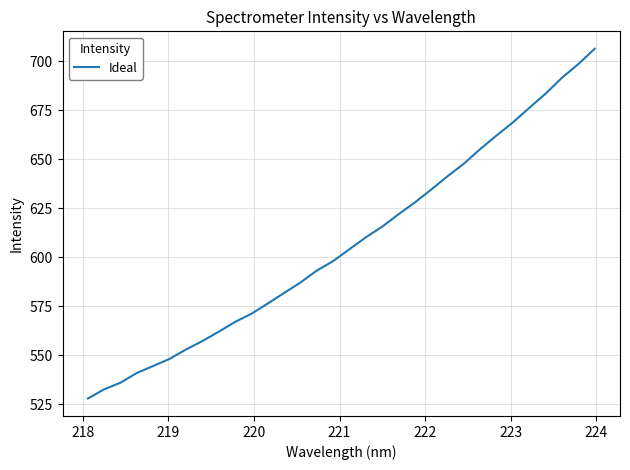

Reading left to right, extract all data points from this chart.

527.9	532.6	536.0	540.9	544.5	548.1	552.9	557.2	561.9	566.9	571.1	576.4	581.7	587.1	593.2	598.0	604.1	610.1	615.6	621.9	628.0	634.5	641.3	647.8	655.2	662.1	668.8	676.2	683.5	691.6	698.5	706.3